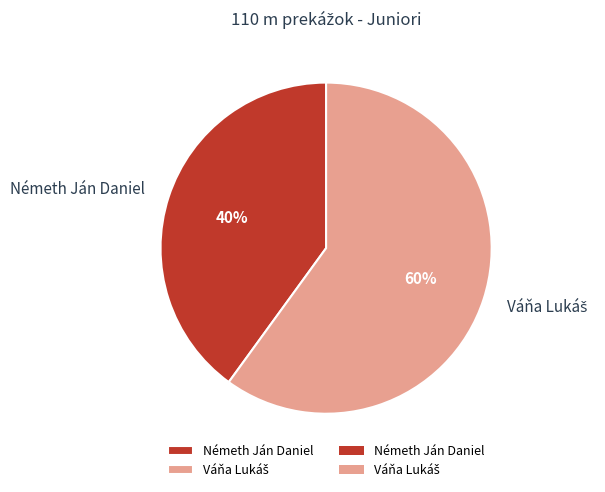

What is the smallest slice in the pie chart?

Németh Ján Daniel